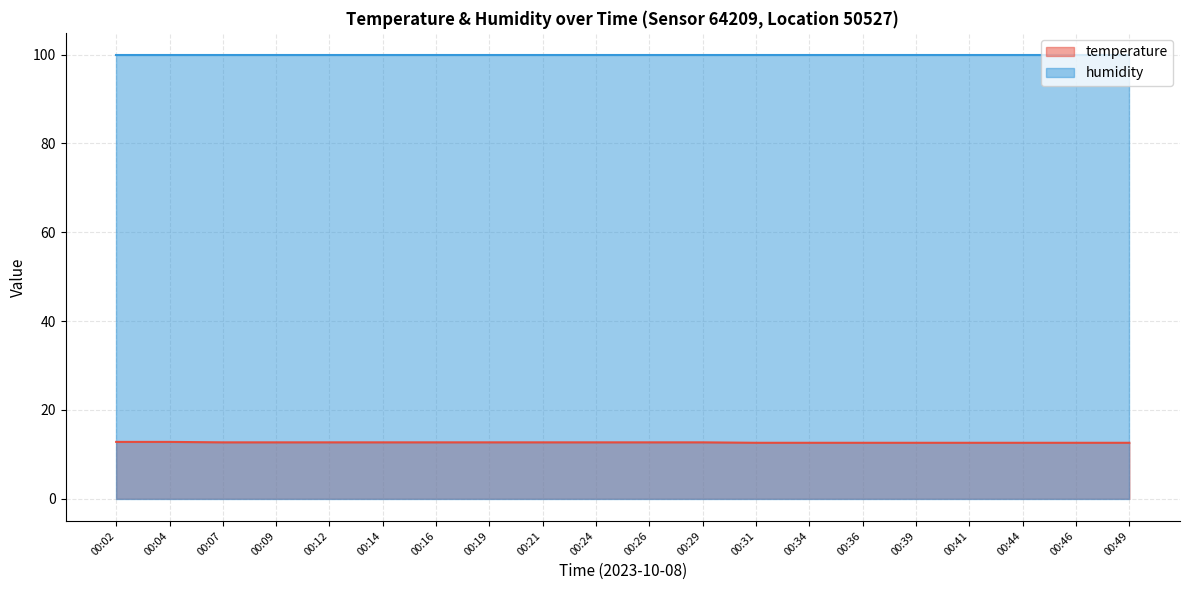

What is the difference between the values at 00:16 and 00:36?

0.1